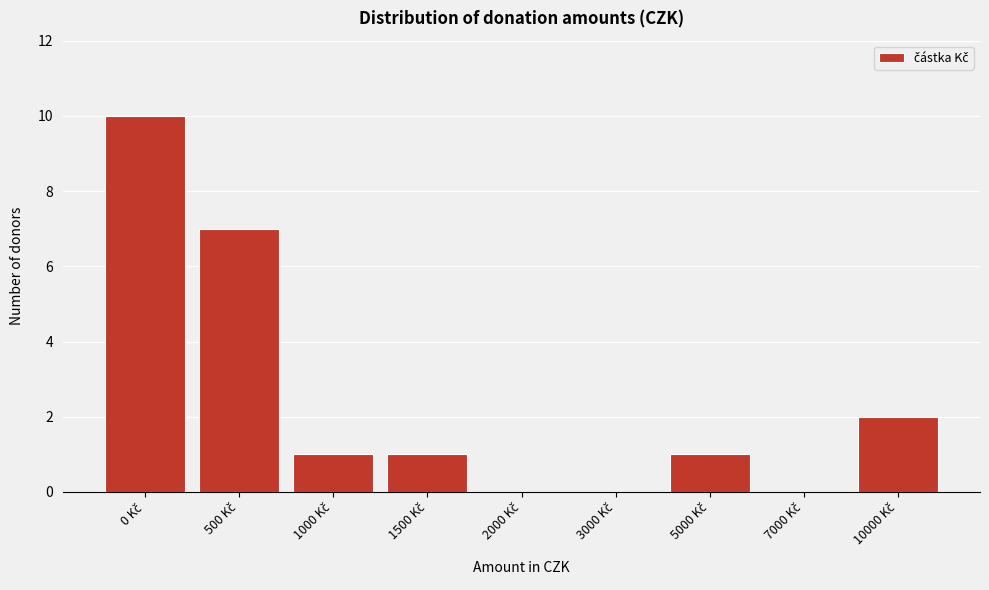

What is the maximum value shown in the chart?

10